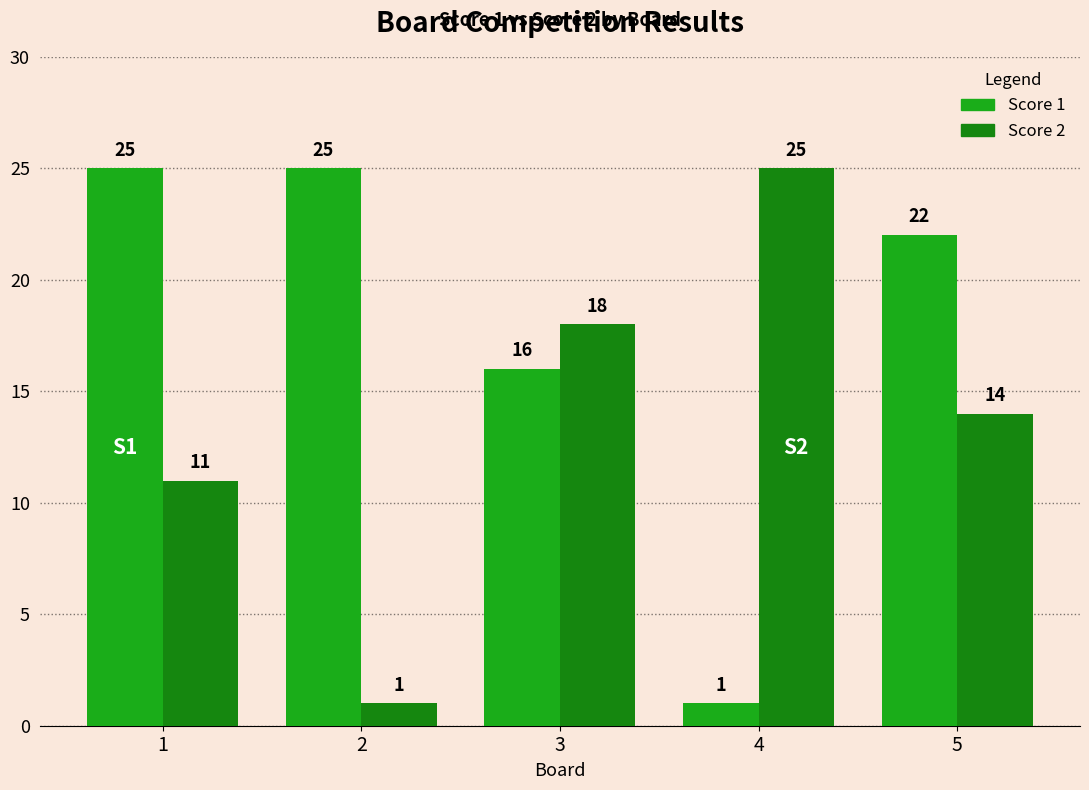

Is the value of Score 2 at 1 greater than the value of Score 1 at 1?

No